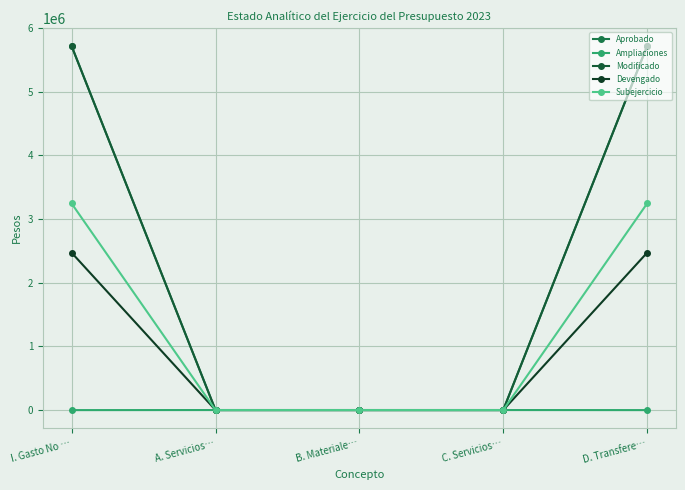

Which series has the widest spread of values?

Aprobado